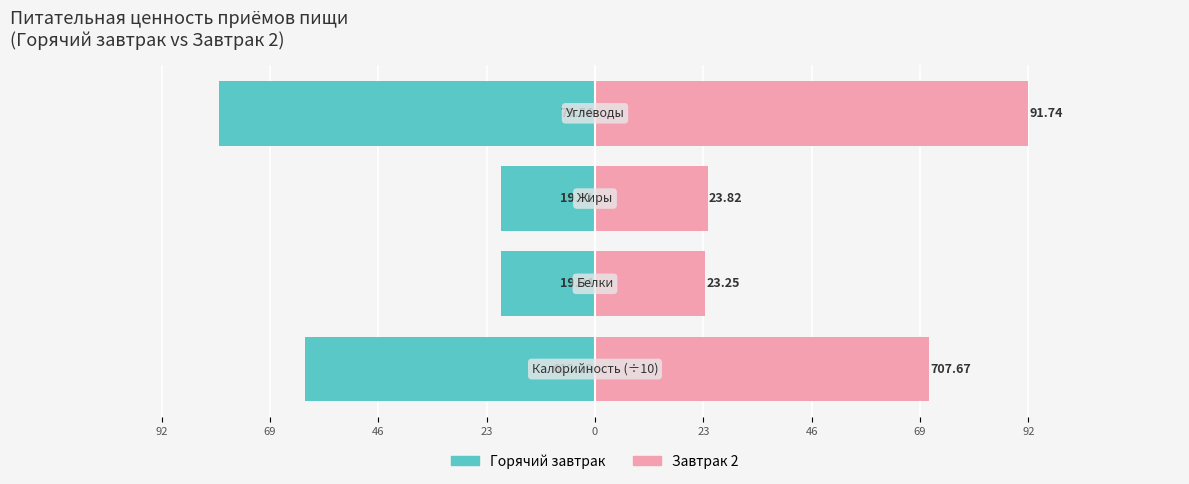

What is the sum of all Завтрак 2 values?

209.6